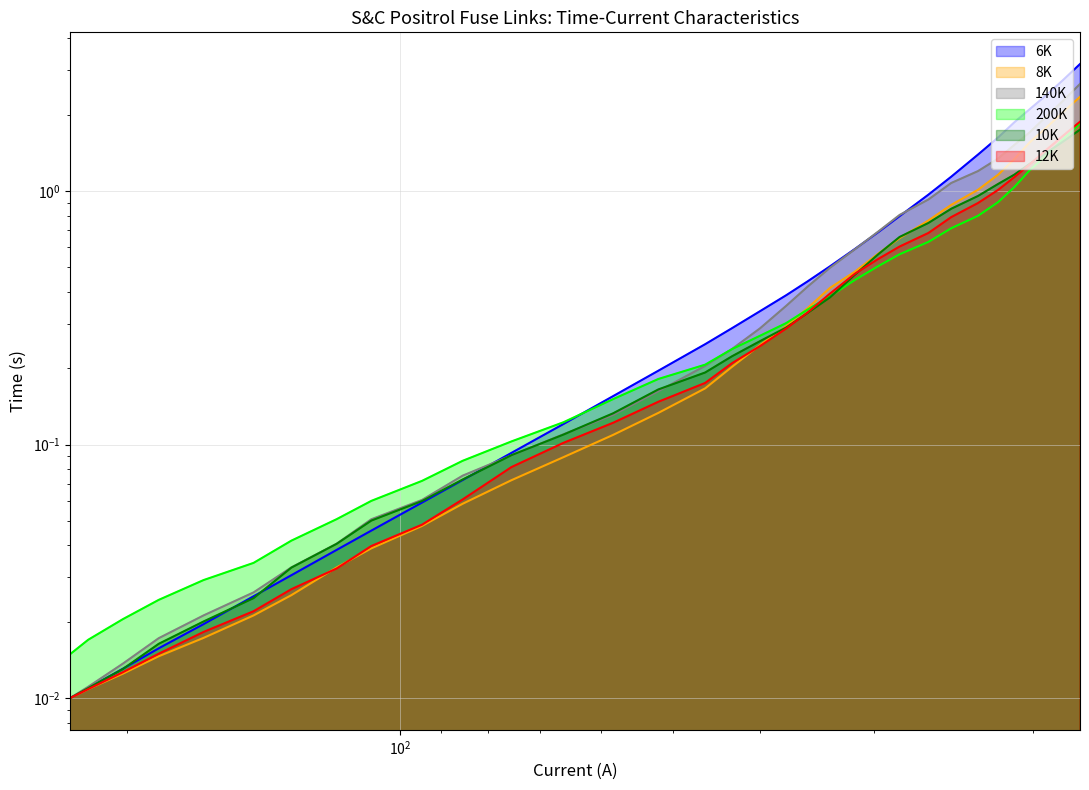

Reading left to right, transcribe all the data shown in this chart.

6K: 0.0	0.0	0.0	0.0	0.0	0.0	0.0	0.0	0.0	0.1	0.1	0.1	0.1	0.2	0.2	0.2	0.3	0.3	0.4	0.4	0.5	0.6	0.7	0.8	1.0	1.1	1.4	1.6	1.9	2.1	2.4	2.7	3.2
8K: 0.0	0.0	0.0	0.0	0.0	0.0	0.0	0.0	0.0	0.0	0.1	0.1	0.1	0.1	0.1	0.2	0.2	0.2	0.3	0.3	0.4	0.5	0.6	0.7	0.8	0.9	1.0	1.2	1.3	1.6	1.8	2.1	2.4
140K: 0.0	0.0	0.0	0.0	0.0	0.0	0.0	0.0	0.1	0.1	0.1	0.1	0.1	0.1	0.2	0.2	0.2	0.3	0.4	0.4	0.5	0.6	0.7	0.8	0.9	1.1	1.2	1.3	1.5	1.7	2.0	2.3	2.6
200K: 0.0	0.0	0.0	0.0	0.0	0.0	0.0	0.1	0.1	0.1	0.1	0.1	0.1	0.2	0.2	0.2	0.2	0.3	0.3	0.3	0.4	0.4	0.5	0.6	0.6	0.7	0.8	0.9	1.0	1.2	1.4	1.6	1.8
10K: 0.0	0.0	0.0	0.0	0.0	0.0	0.0	0.0	0.1	0.1	0.1	0.1	0.1	0.1	0.2	0.2	0.2	0.3	0.3	0.3	0.4	0.5	0.6	0.7	0.7	0.9	1.0	1.1	1.2	1.3	1.4	1.6	1.7
12K: 0.0	0.0	0.0	0.0	0.0	0.0	0.0	0.0	0.0	0.0	0.1	0.1	0.1	0.1	0.1	0.2	0.2	0.2	0.3	0.3	0.4	0.5	0.5	0.6	0.7	0.8	0.9	1.0	1.1	1.3	1.5	1.7	1.9